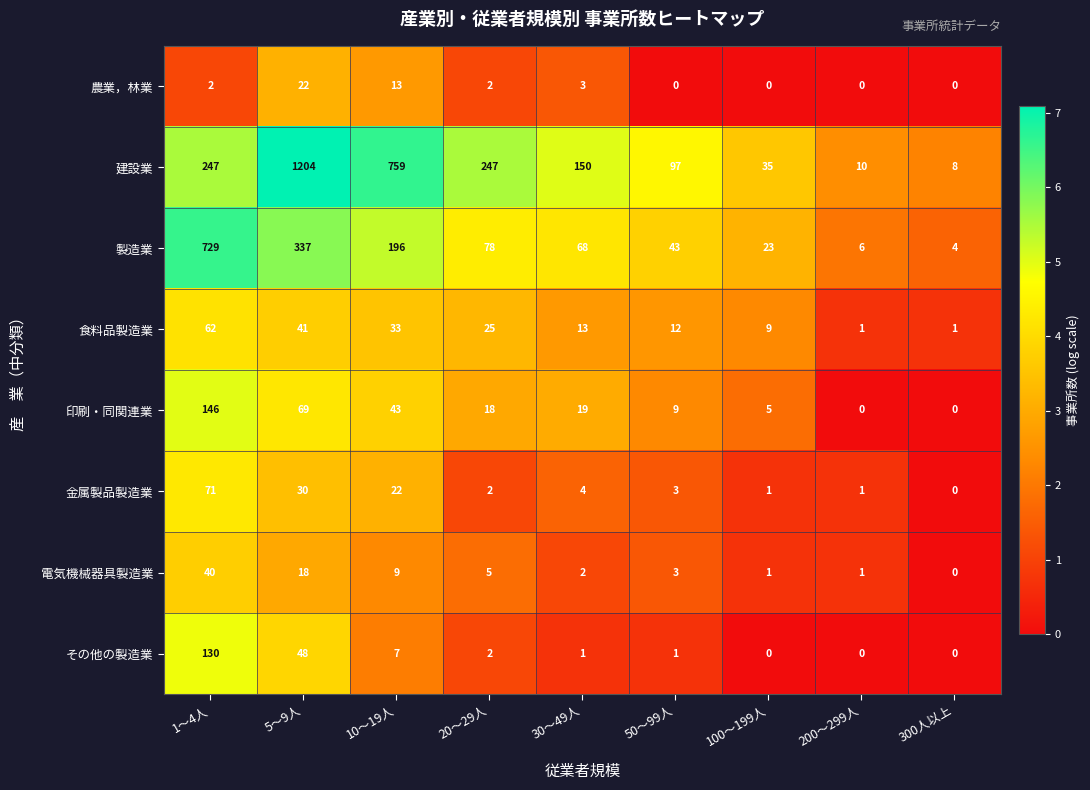

The value of 建設業 at 200～299人 is 10. True or false?

True